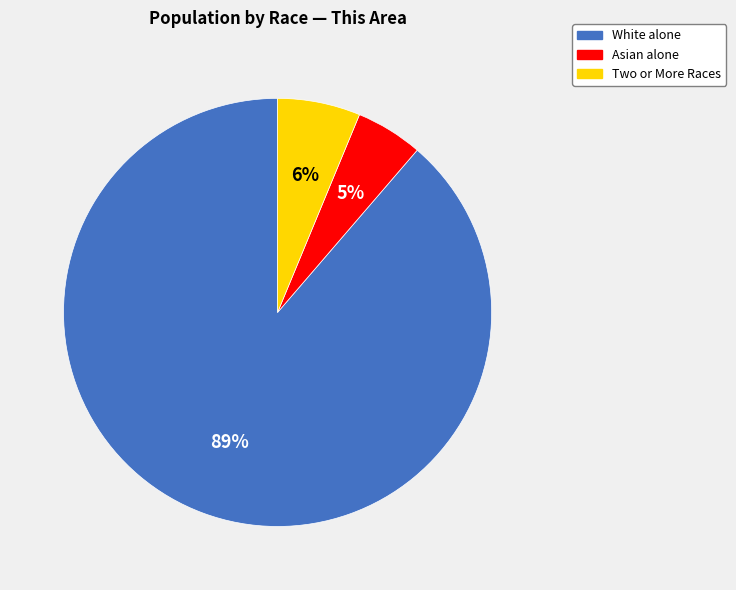

How many slices are in this pie chart?

3